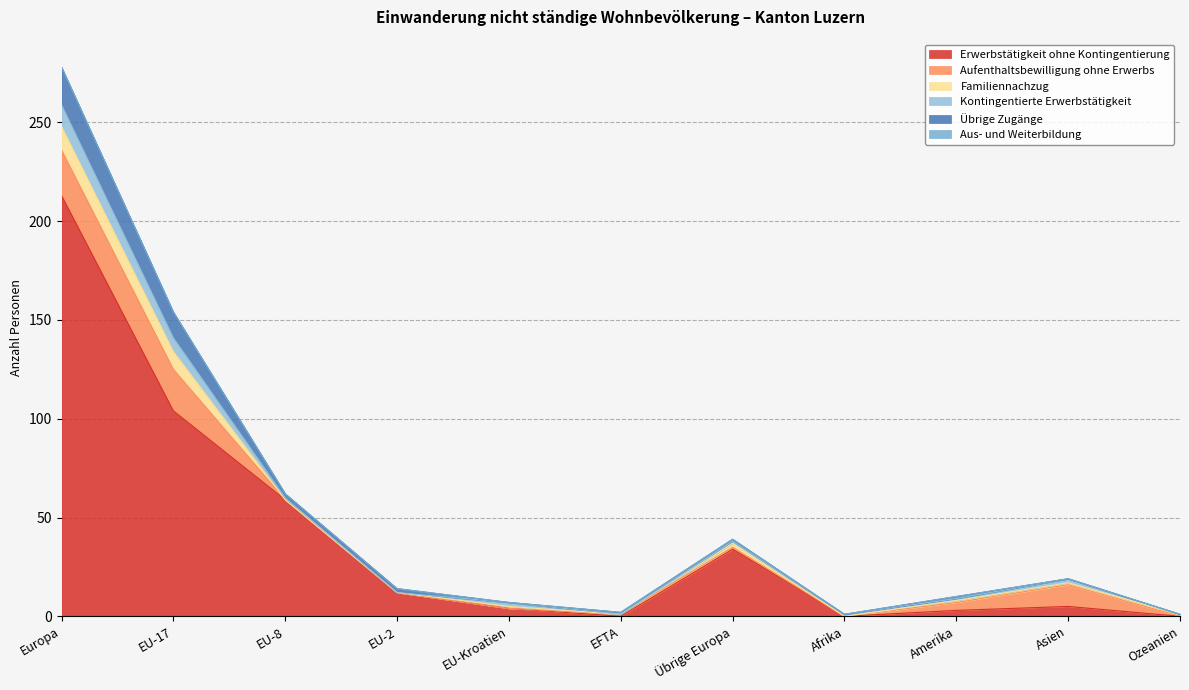

Which category has the highest value in the Familiennachzug series?

Europa